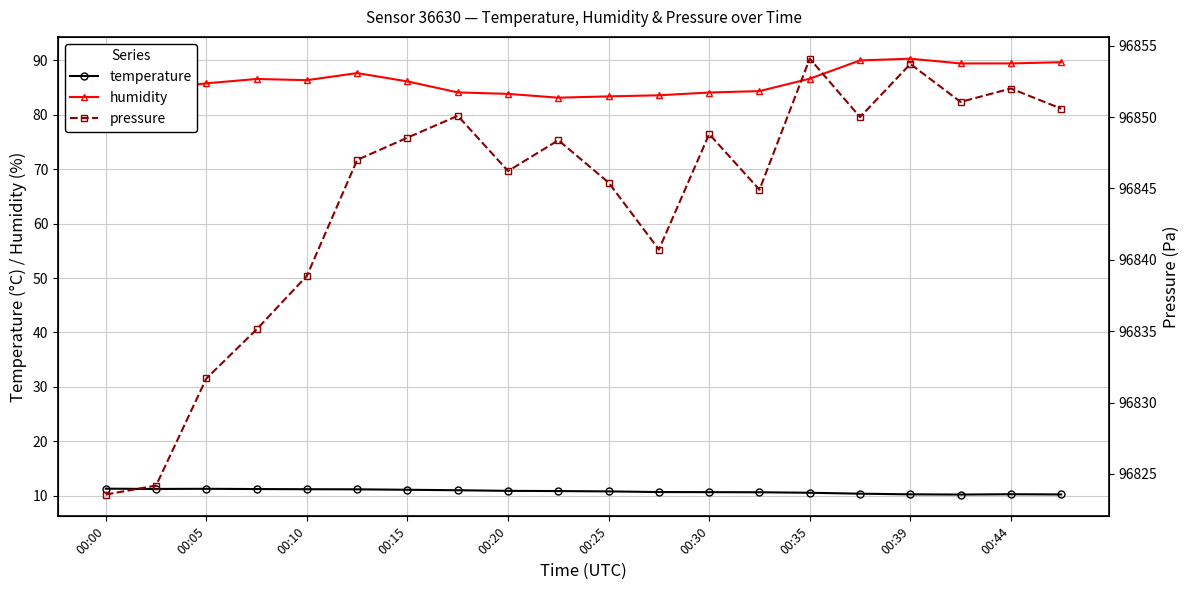

Is it true that temperature equals 15.2 at 00:15?

False